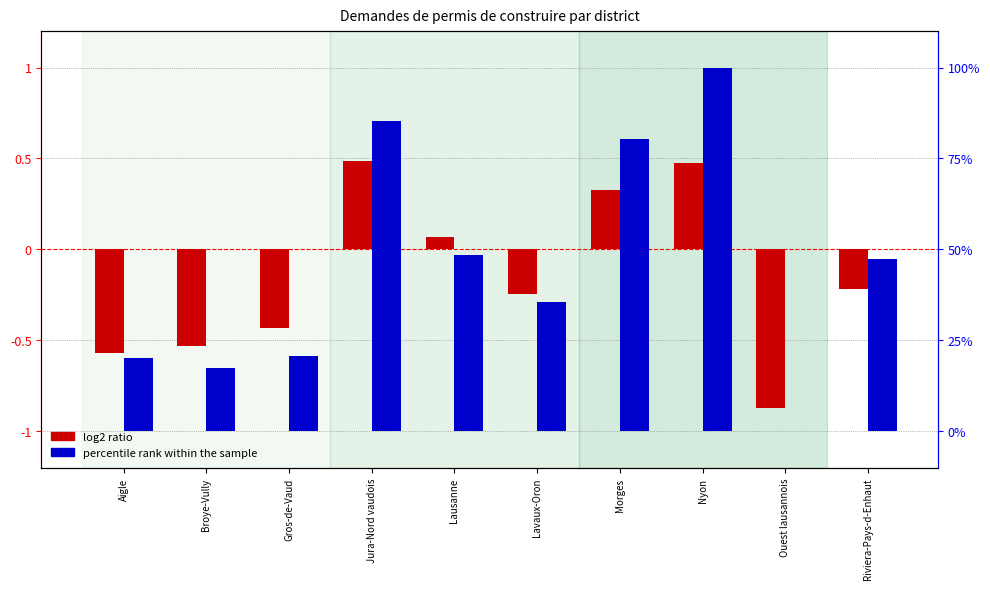

Reading right to left, transcribe all the data shown in this chart.

log2 ratio: -0.2	-0.9	0.5	0.3	-0.2	0.1	0.5	-0.4	-0.5	-0.6
percentile rank within the sample: 47.4	0.0	100.0	80.3	35.7	48.6	85.2	20.6	17.5	20.1